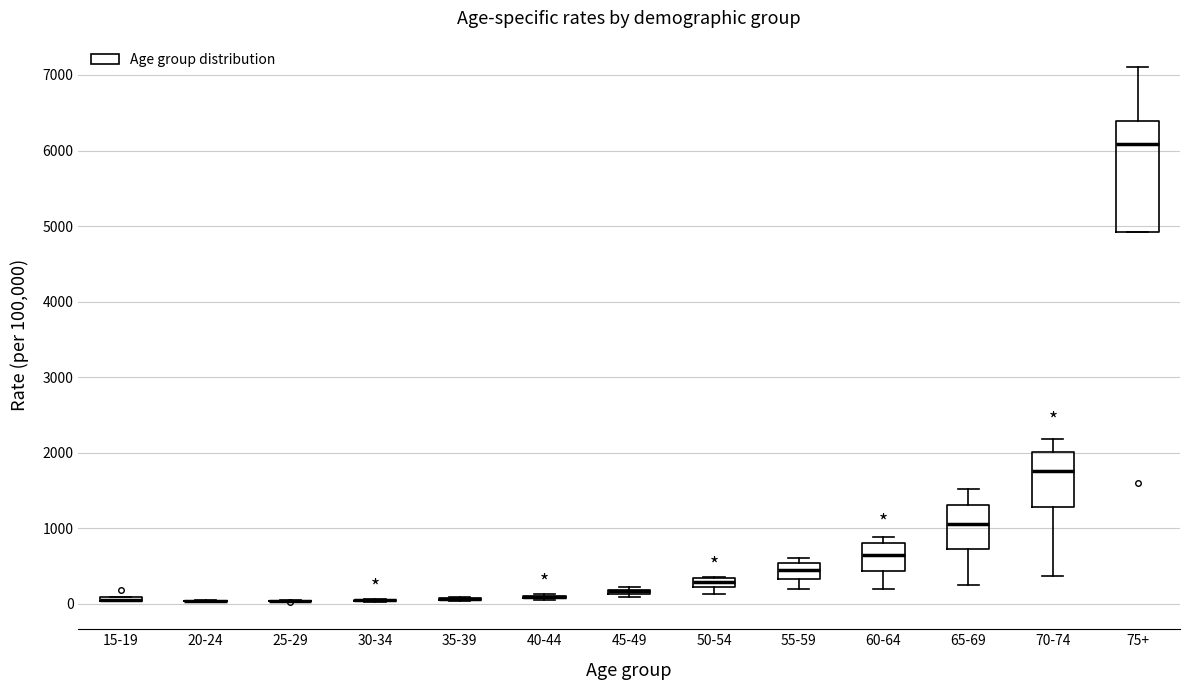

Where does the median line of the box for 70-74 sit on the y-axis? The values are not printed on the chart, so give them approximately, as read against the axis.

1800